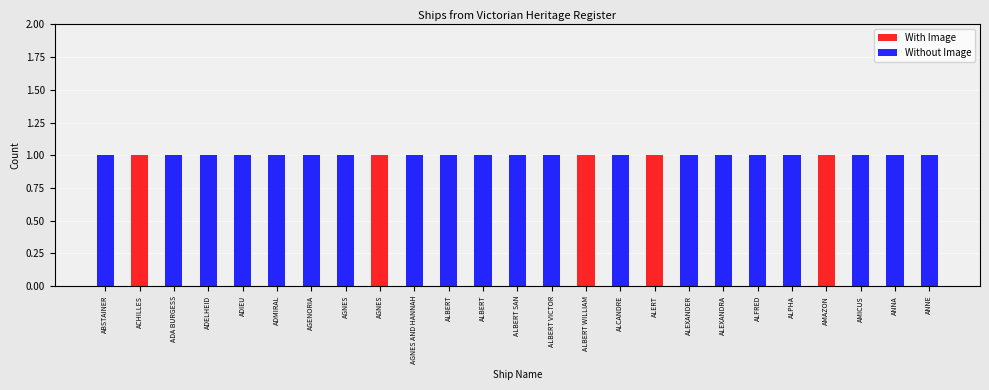

List the labels in order of With Image value, smallest first.

ABSTAINER, ADA BURGESS, ADELHEID, ADIEU, ADMIRAL, AGENORIA, AGNES, AGNES AND HANNAH, ALBERT, ALBERT, ALBERT SAN, ALBERT VICTOR, ALCANDRE, ALEXANDER, ALEXANDRA, ALFRED, ALPHA, AMICUS, ANNA, ANNE, ACHILLES, AGNES, ALBERT WILLIAM, ALERT, AMAZON